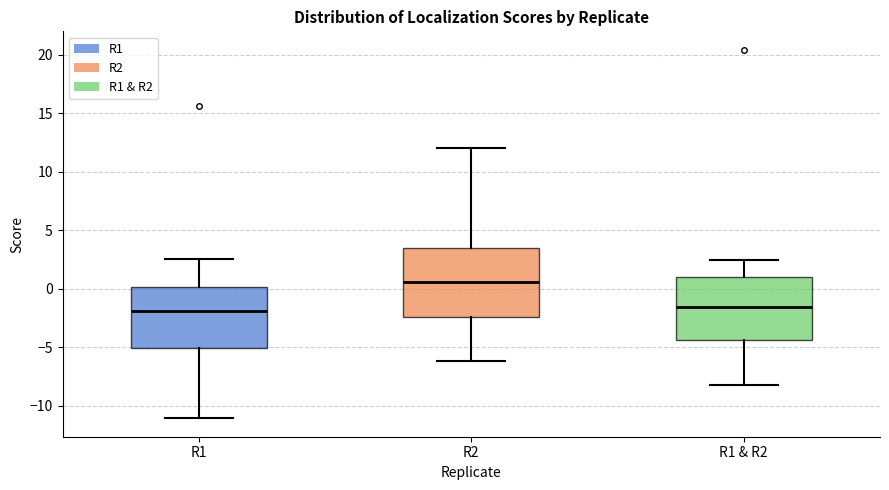

Reading left to right, read every box against the y-axis: the position of its median line, the range the box covers, and the ends of its whiskers. The values are not printed on the chart, so give them approximately, as read against the axis.

R1: median -2.0, box -5.0 to 0.0, whiskers -11.0 to 2.5
R2: median 0.5, box -2.5 to 3.5, whiskers -6.0 to 12.0
R1 & R2: median -1.5, box -4.5 to 1.0, whiskers -8.0 to 2.5